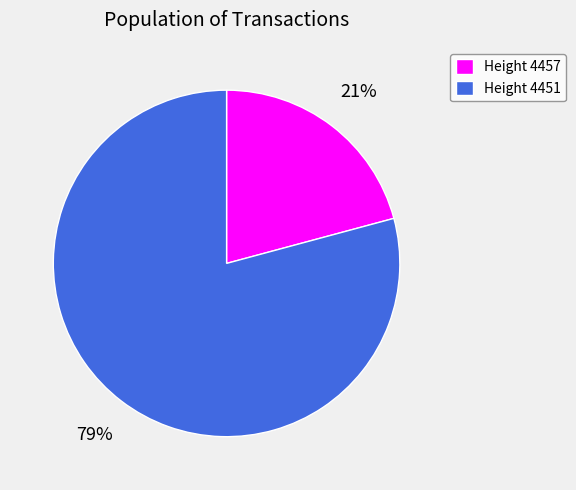

Do Height 4457 and Height 4451 together represent more than half of the pie?

Yes